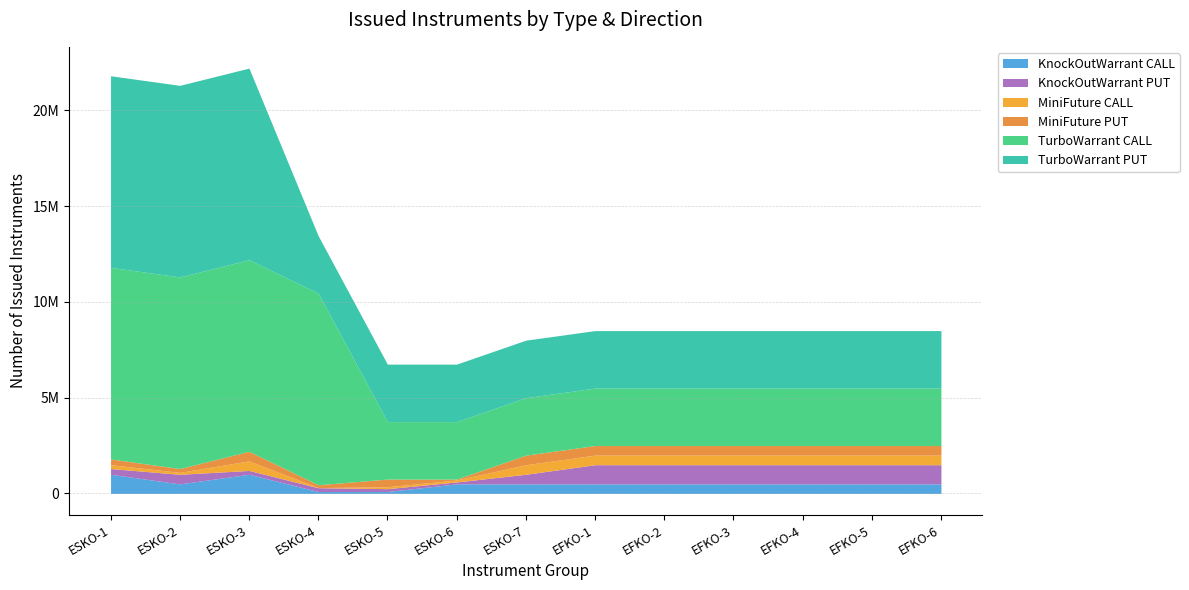

How many lines are shown in the chart?

6